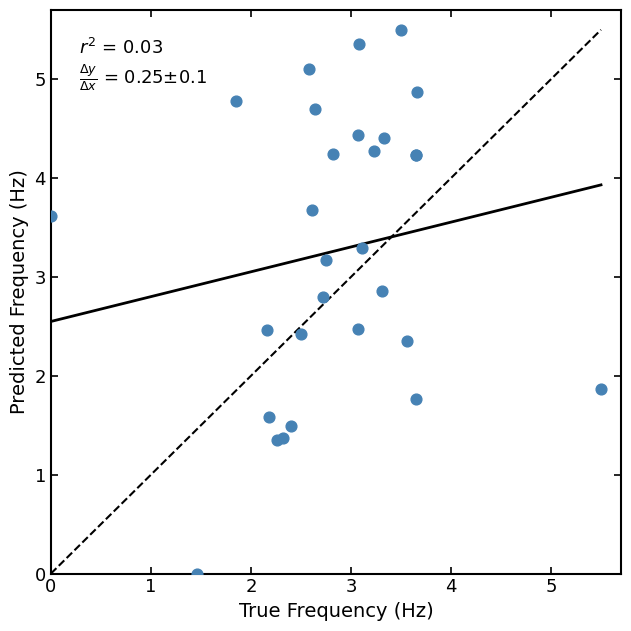

What Y value in the scatter plot is closest to 2?

1.9